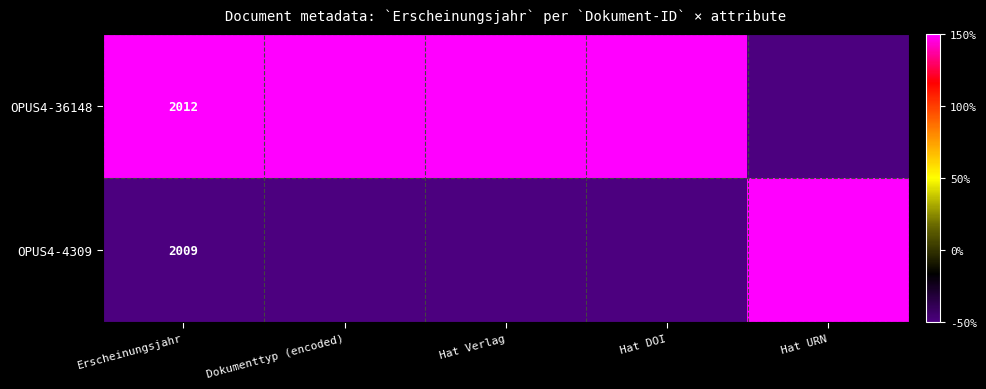

True or false: OPUS4-36148 has a value of 2803 at Erscheinungsjahr.

False